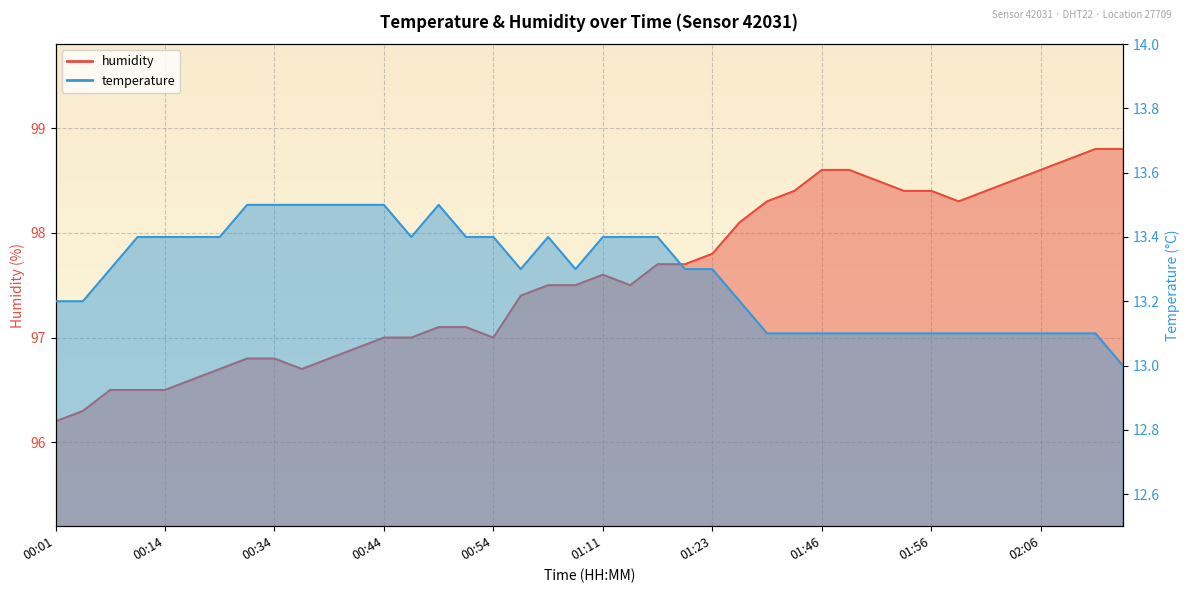

What position from the left is 00:19?

7